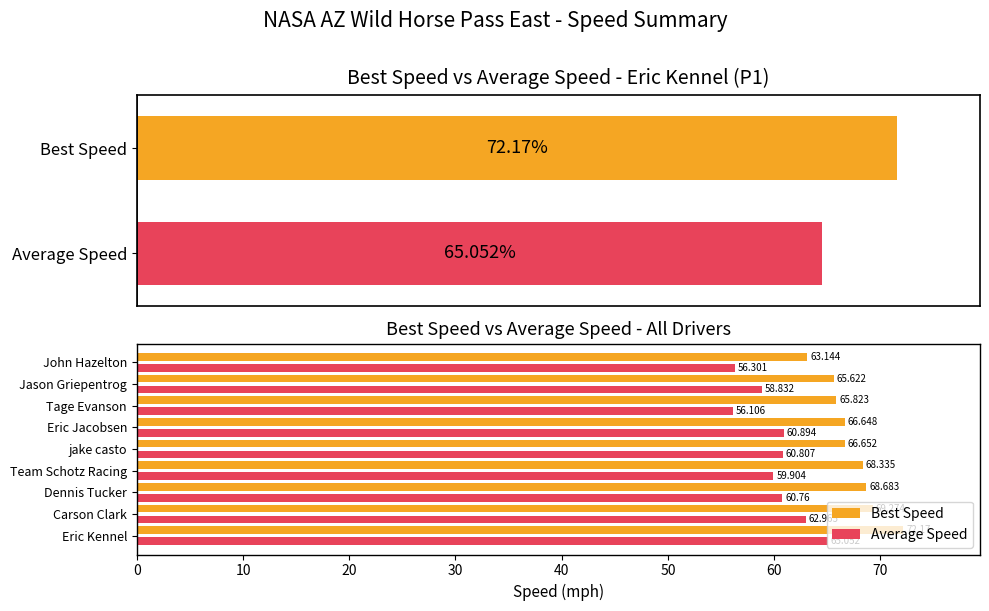

How many groups of bars are there?

9